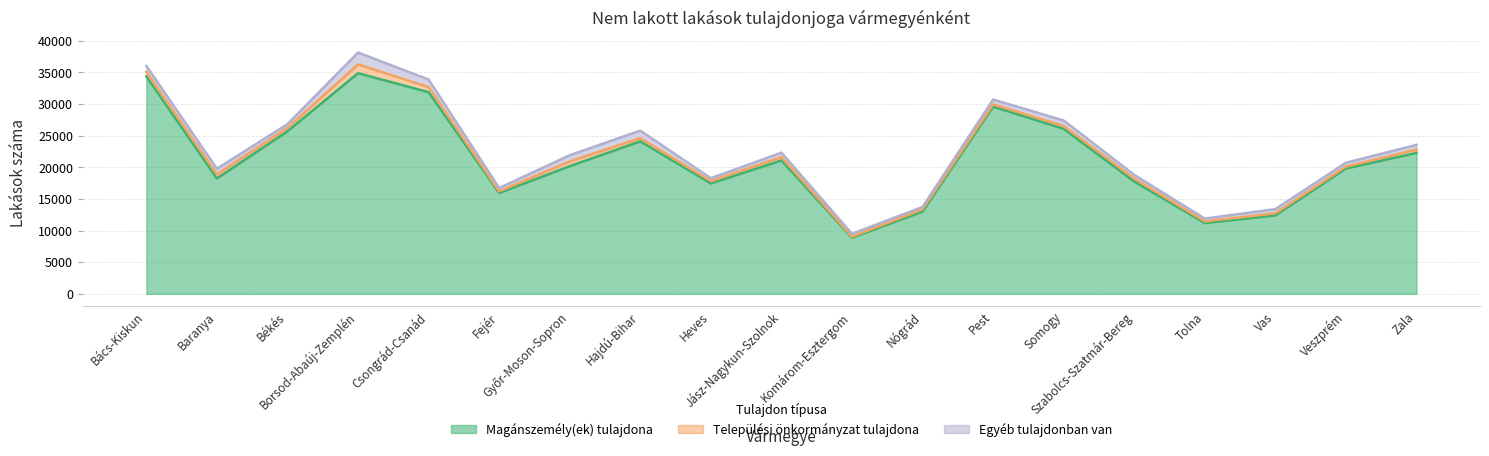

Count the number of categories in the chart.

19